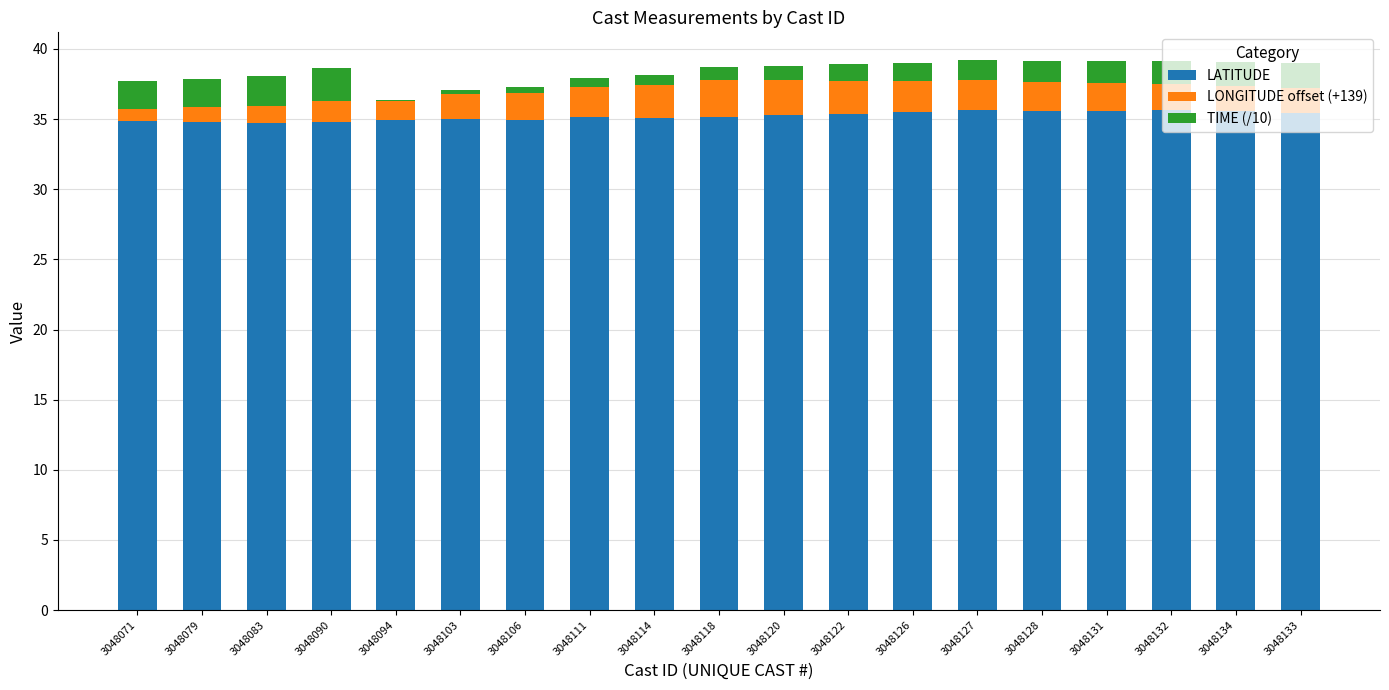

What is the sum of the LATITUDE values at 3048127 and 3048128?

71.2